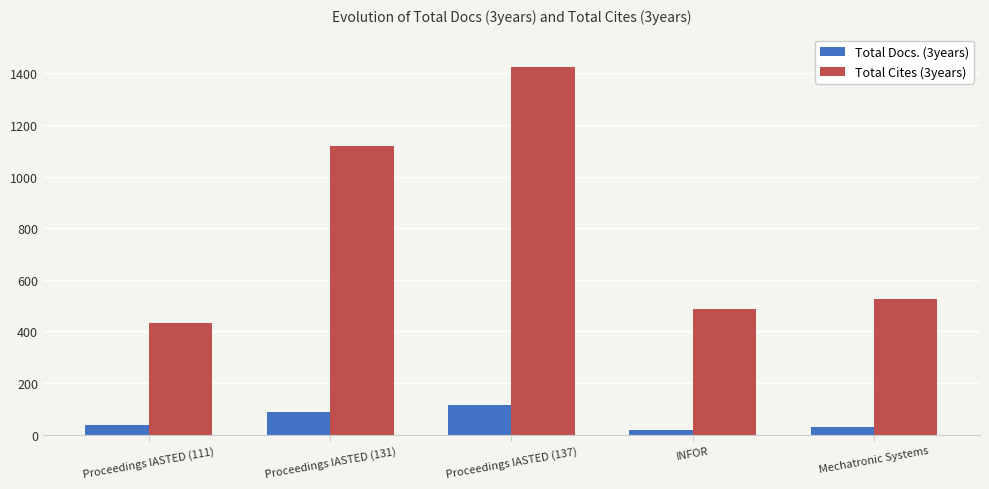

What is the difference between the second highest and minimum values in the Total Cites (3years) series?

684